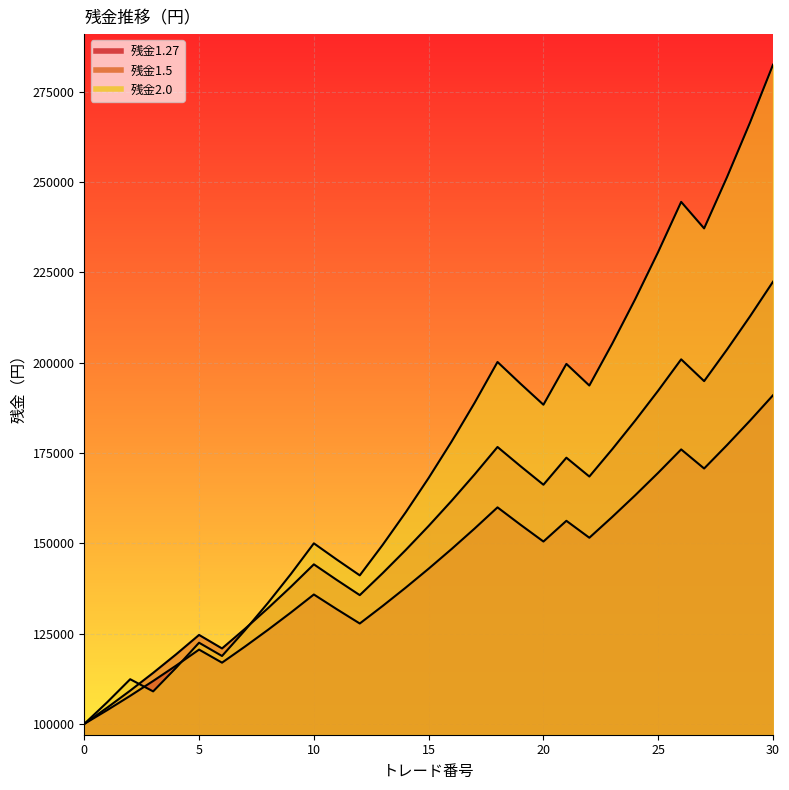

Which series has the largest total across all categories?

残金2.0